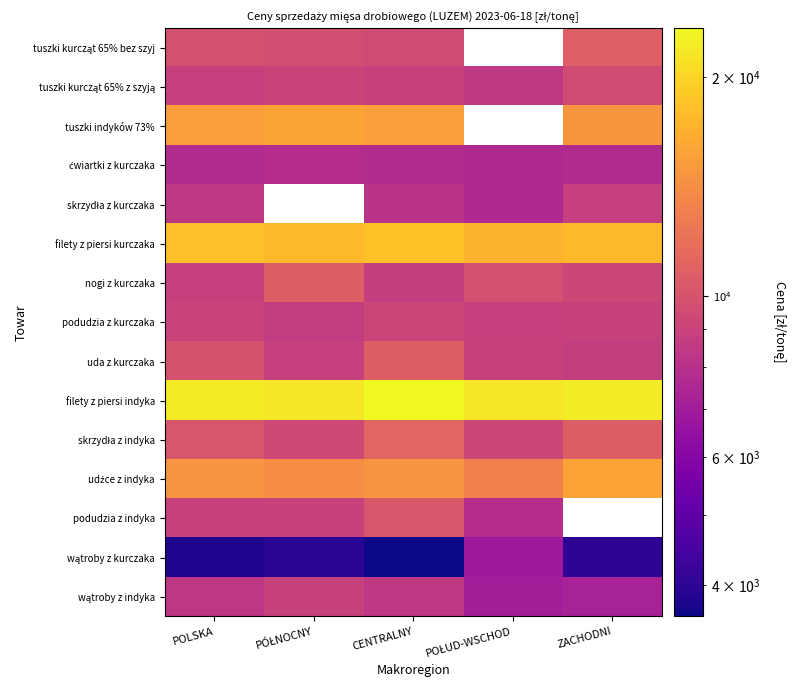

At which label is tuszki kurcząt 65% bez szyj closest to 10184?

POLSKA